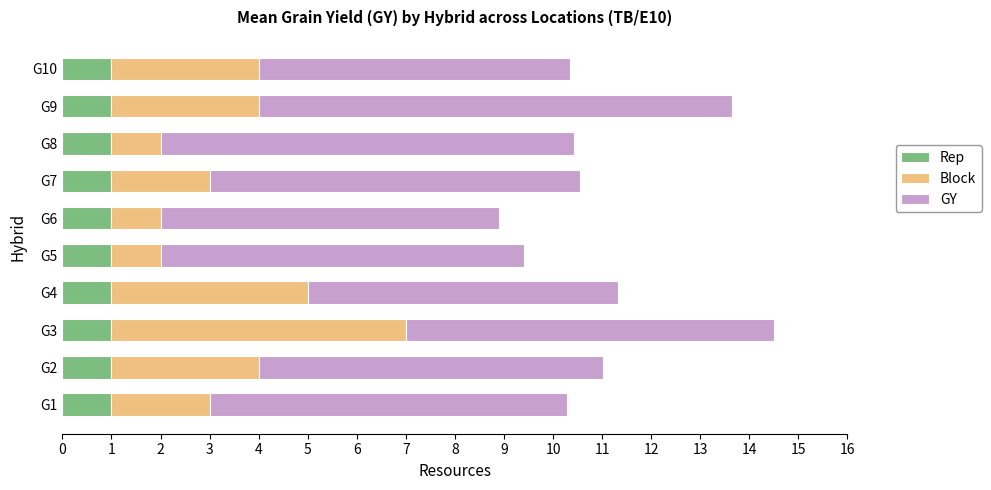

What is the sum of the Rep values at G8 and G10?

2.0